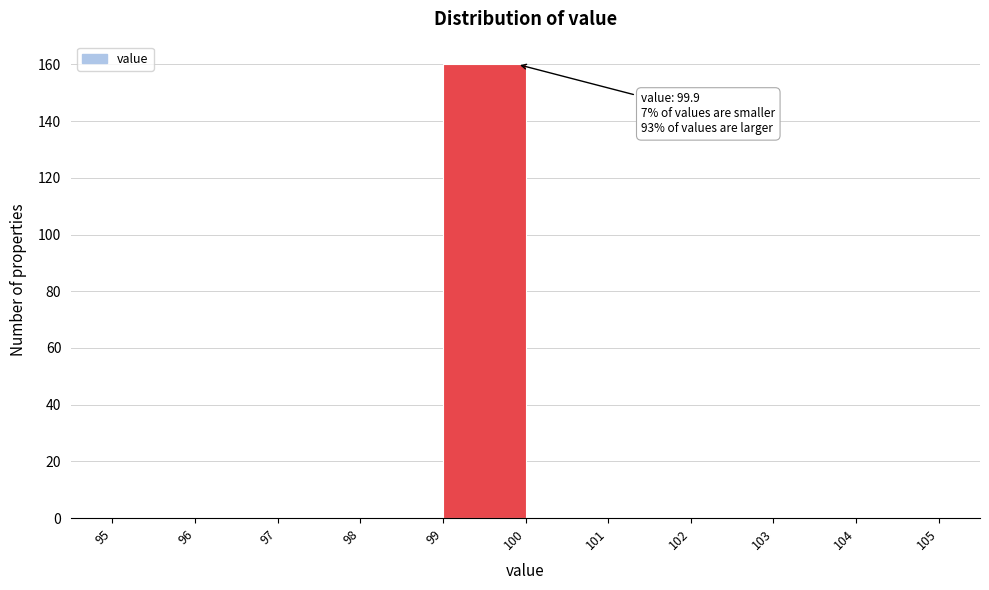

Which range on the x-axis has the tallest bar?

99 to 100